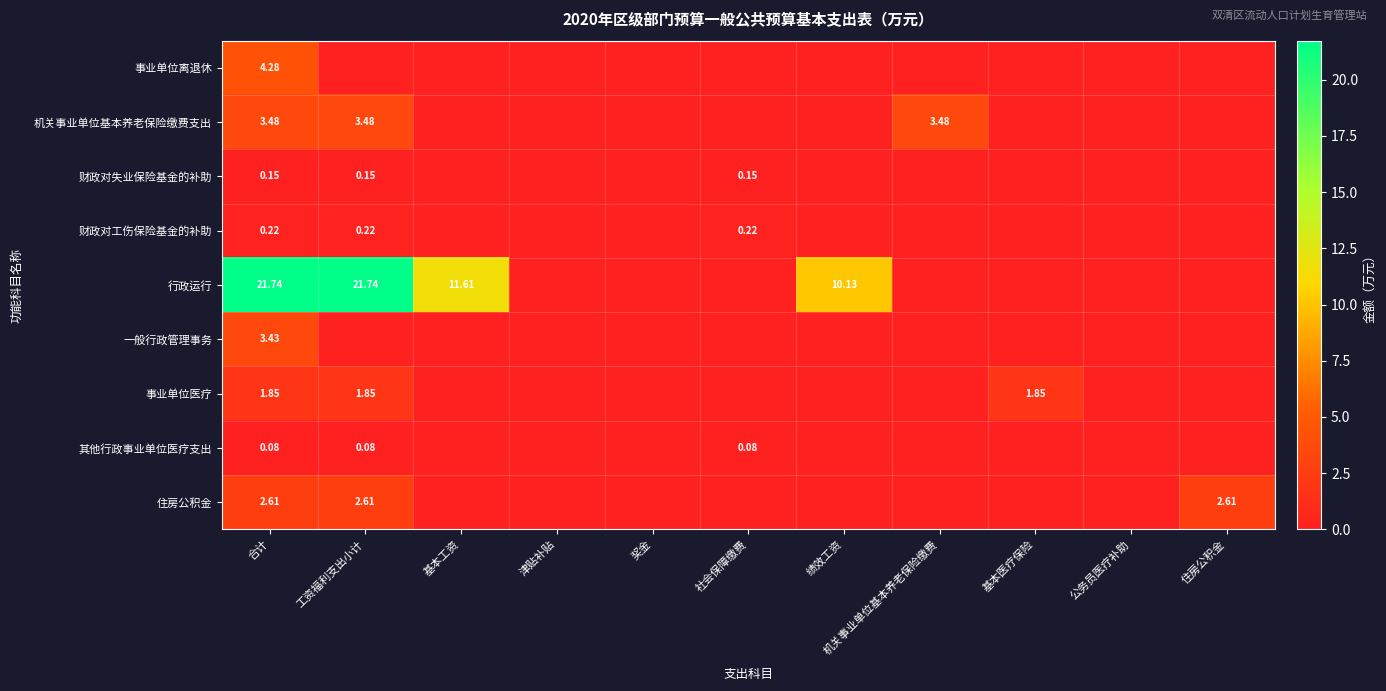

At 合计, list the series in order from smallest to largest.

其他行政事业单位医疗支出, 财政对失业保险基金的补助, 财政对工伤保险基金的补助, 事业单位医疗, 住房公积金, 一般行政管理事务, 机关事业单位基本养老保险缴费支出, 事业单位离退休, 行政运行